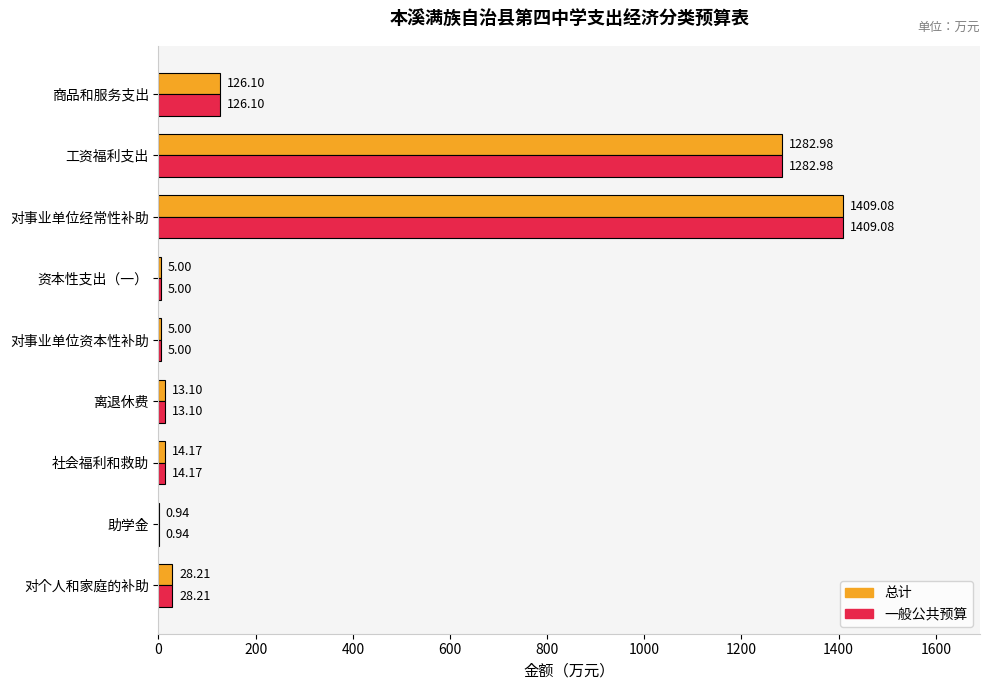

What is the average value of the 一般公共预算 series?

320.5